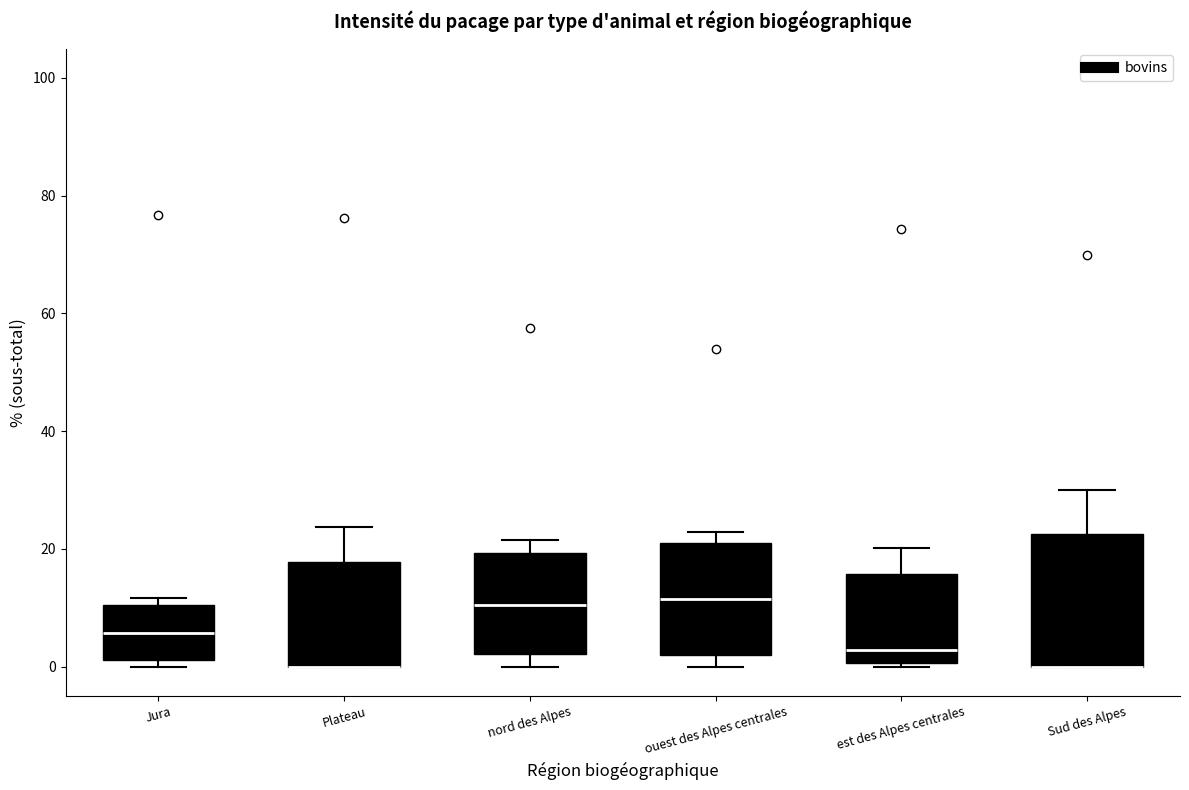

Reading left to right, read every box against the y-axis: the position of its median line, the range the box covers, and the ends of its whiskers. The values are not printed on the chart, so give them approximately, as read against the axis.

Jura: median 6, box 2 to 10, whiskers 0 to 12
Plateau: median 0 (drawn on the box's lower edge), box 0 to 18, whiskers 0 to 24
nord des Alpes: median 10, box 2 to 20, whiskers 0 to 22
ouest des Alpes centrales: median 12, box 2 to 22, whiskers 0 to 22 (just above the box's upper edge)
est des Alpes centrales: median 2, box 0 to 16, whiskers 0 (just below the box's lower edge) to 20
Sud des Alpes: median 0 (drawn on the box's lower edge), box 0 to 22, whiskers 0 to 30